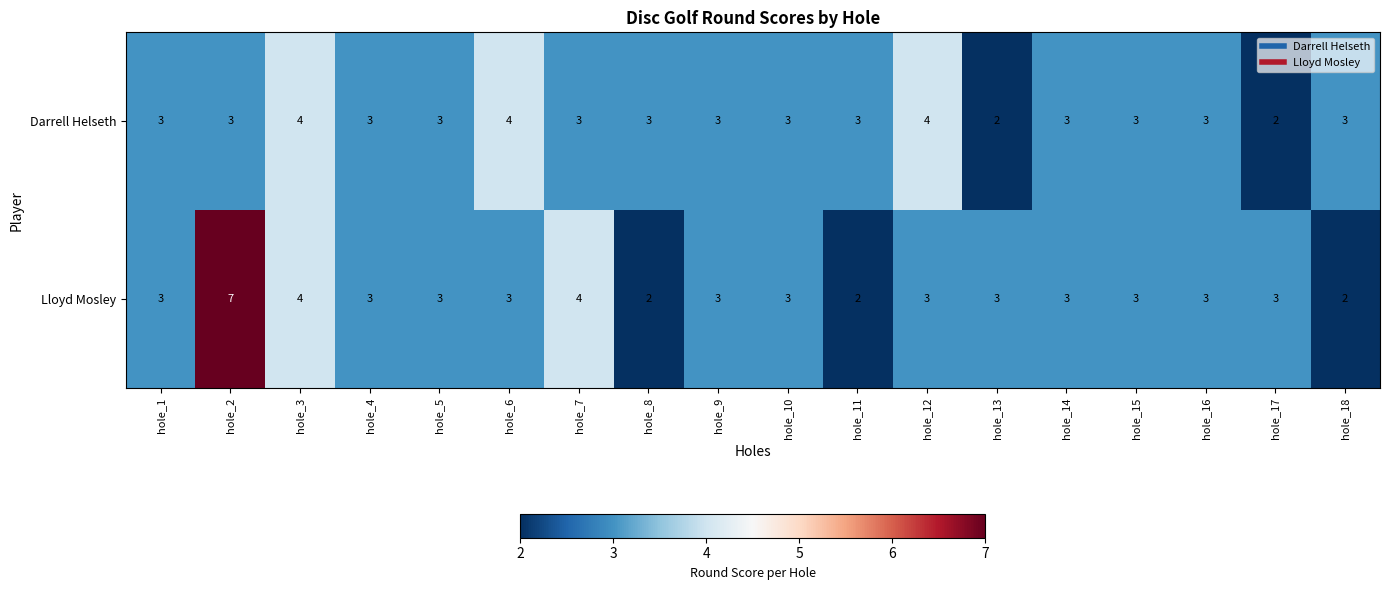

What is the difference between the maximum and minimum values in the Lloyd Mosley series?

5